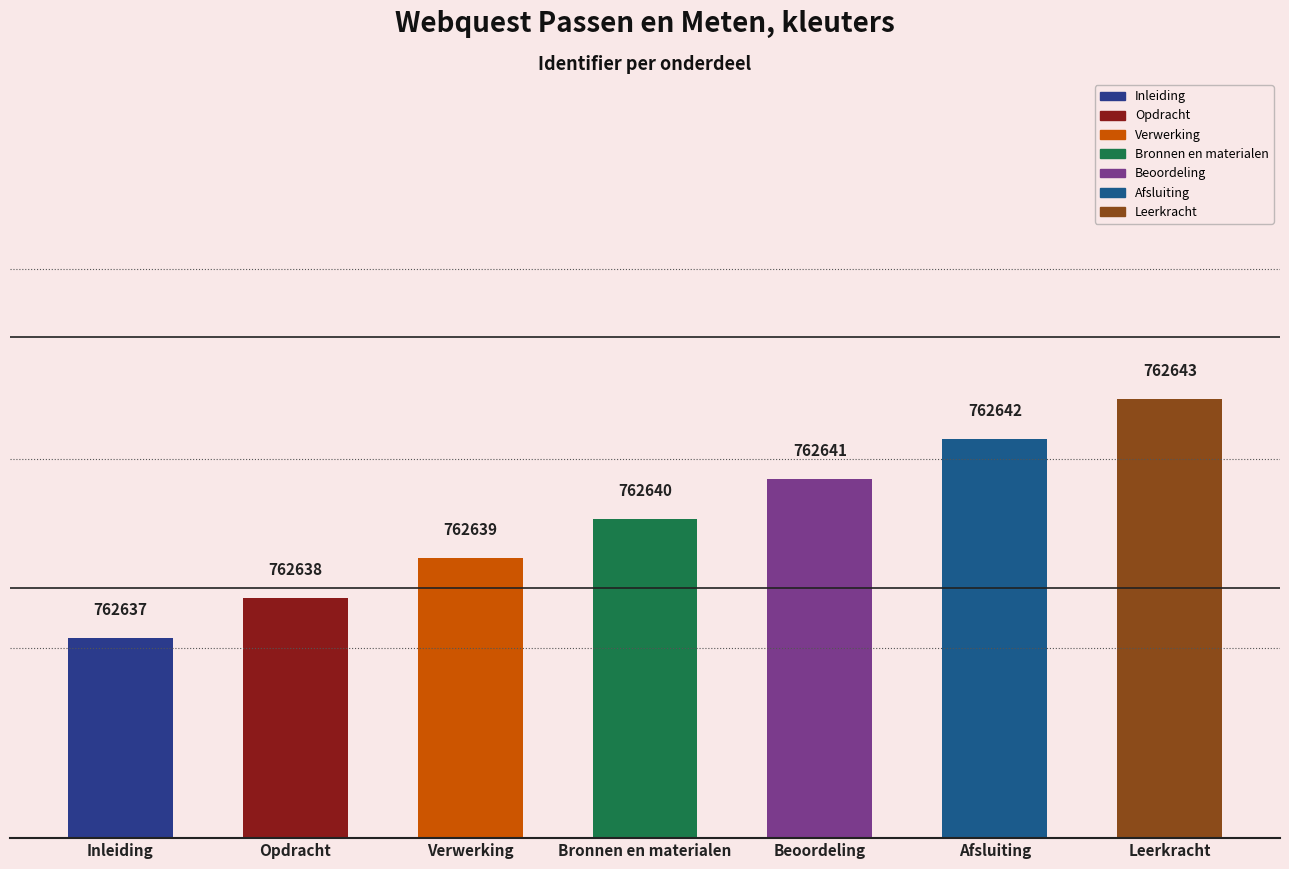

Rank the categories by value from lowest to highest.

Inleiding, Opdracht, Verwerking, Bronnen en materialen, Beoordeling, Afsluiting, Leerkracht